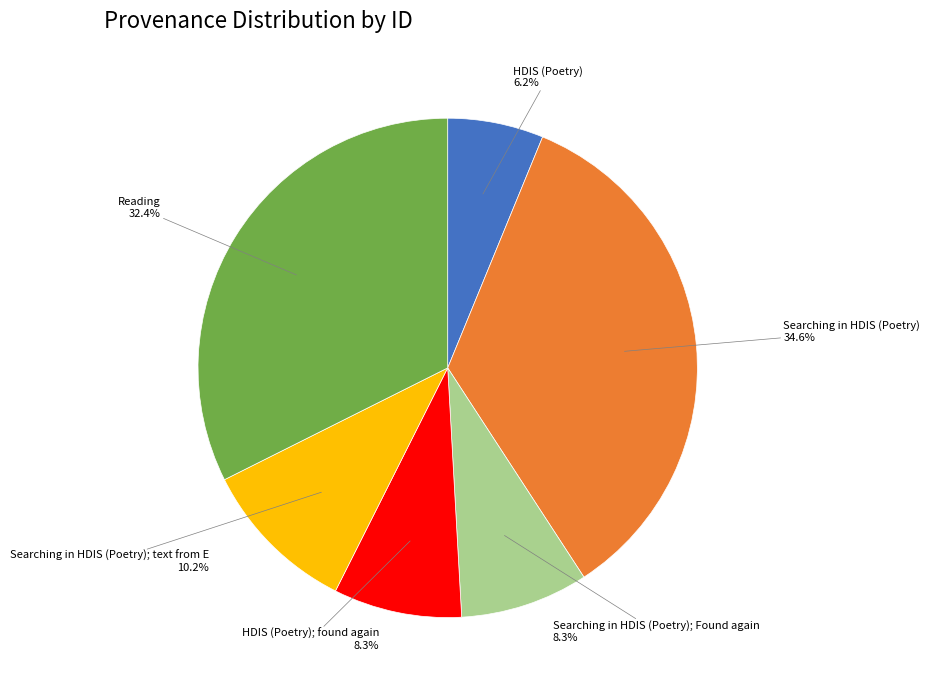

Is there any slice that represents more than half of the pie?

No